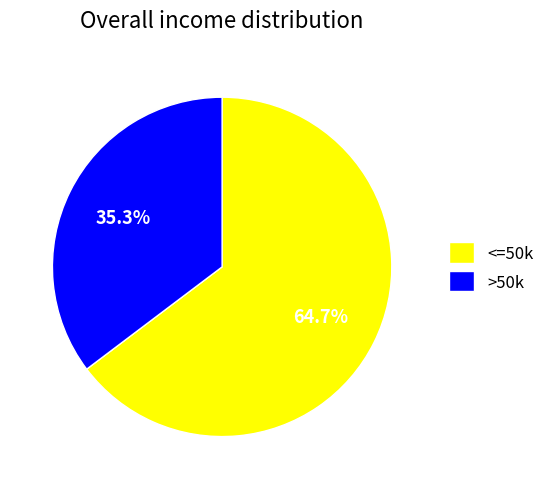

Which slice is the largest?

<=50k